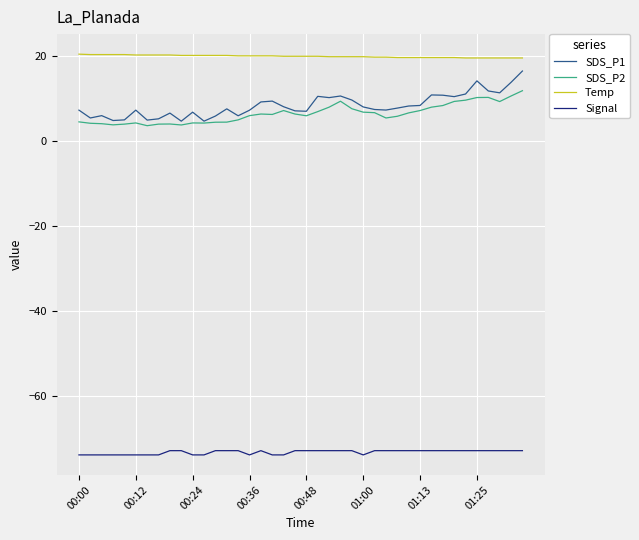

Which series has the largest total across all categories?

Temp